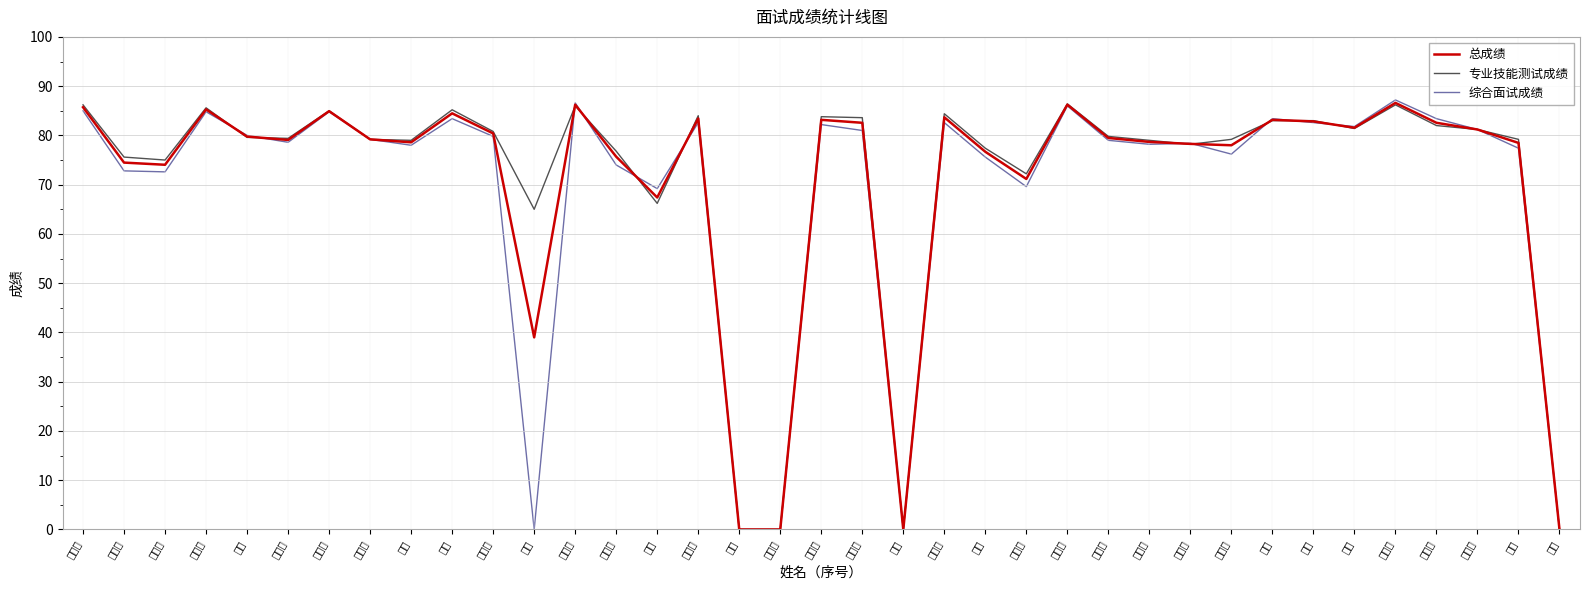

Reading right to left, what are all the values shown in this chart?

总成绩: 0.0	78.5	81.2	82.6	86.6	81.6	82.8	83.2	78.0	78.3	78.7	79.5	86.2	71.2	76.7	83.7	0.0	82.6	83.2	0.0	0.0	83.4	67.4	75.7	86.2	39.0	80.4	84.5	78.6	79.2	84.9	79.1	79.8	85.3	74.0	74.5	85.7
专业技能测试成绩: 0.0	79.2	81.2	82.0	86.2	81.4	83.0	83.0	79.2	78.2	79.0	79.8	86.4	72.2	77.4	84.4	0.0	83.6	83.8	0.0	0.0	84.0	66.2	76.8	86.0	65.0	80.8	85.2	79.0	79.2	85.0	79.4	79.6	85.6	75.0	75.6	86.2
综合面试成绩: 0.0	77.4	81.2	83.4	87.2	81.8	82.6	83.4	76.2	78.4	78.2	79.0	86.0	69.6	75.6	82.6	0.0	81.0	82.2	0.0	0.0	82.6	69.2	74.0	86.6	0.0	79.8	83.4	78.0	79.2	84.8	78.6	80.0	84.8	72.6	72.8	85.0